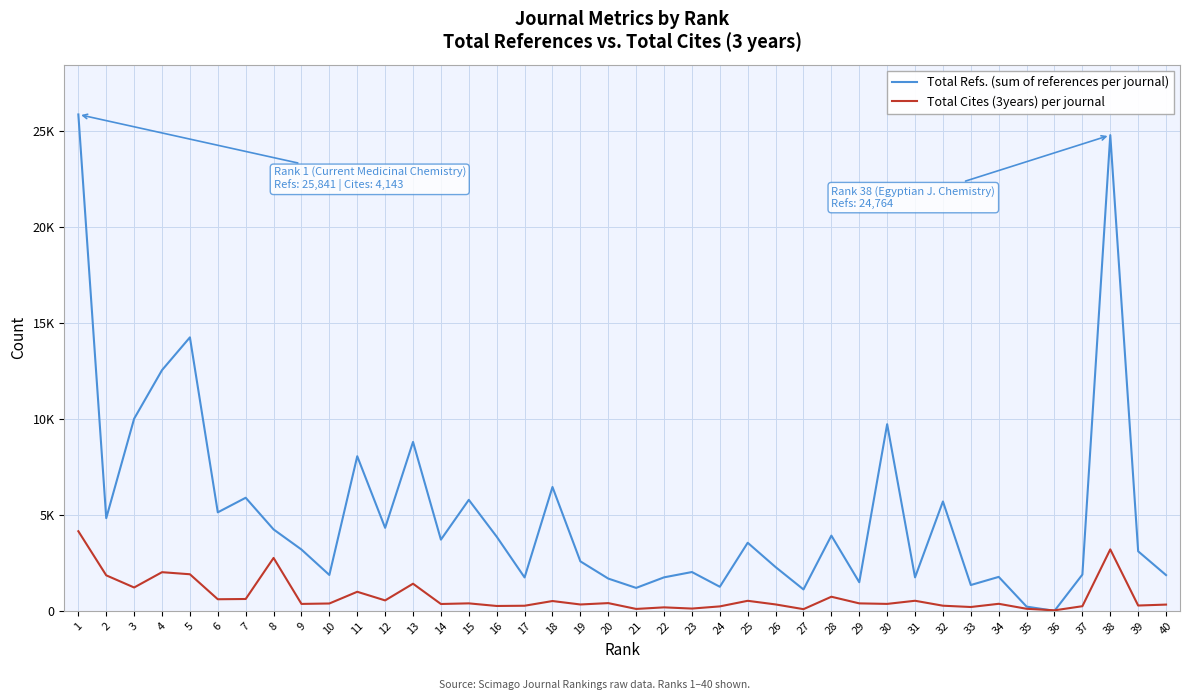

Does the chart display data point markers on the line(s)?

No